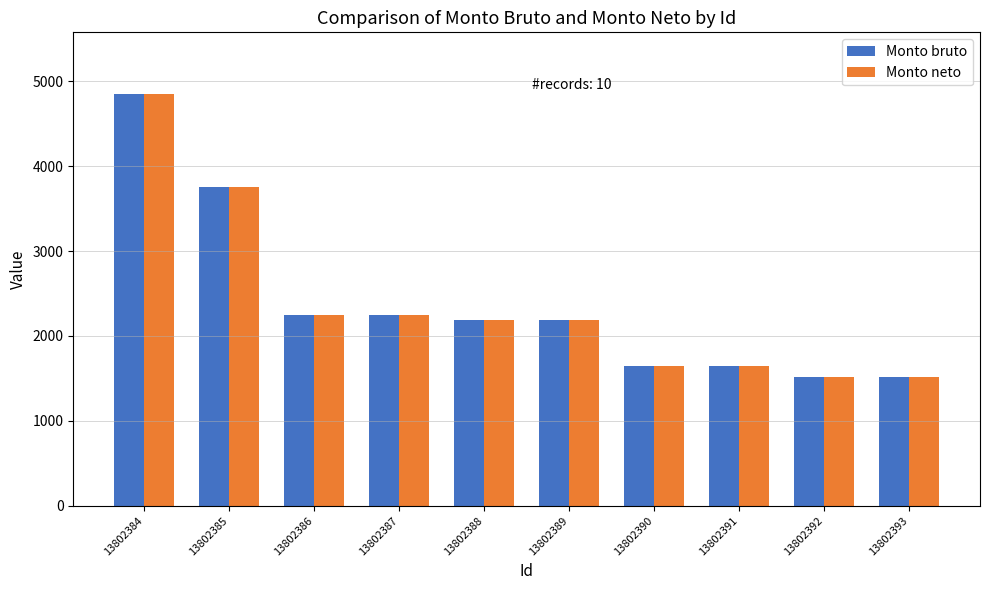

What is the difference between the maximum and minimum values in the Monto bruto series?

3333